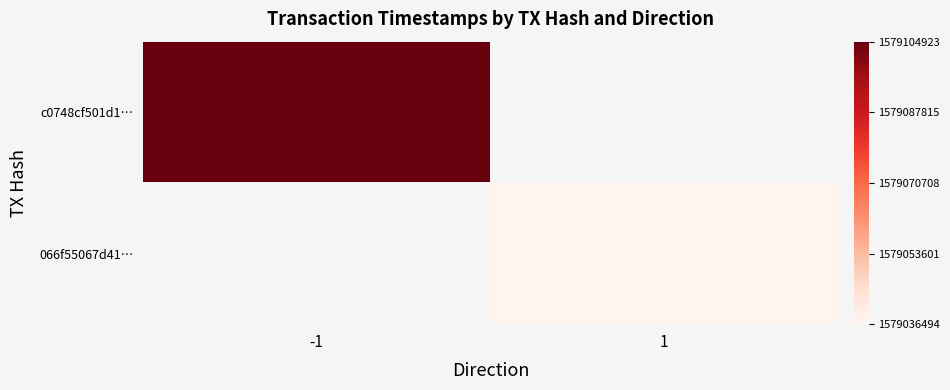

True or false: c0748cf501d1… has a value of 1579104923.0 at -1.

True